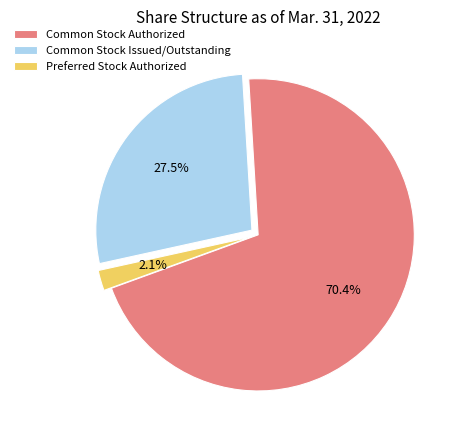

What is the smallest slice in the pie chart?

Preferred Stock Authorized